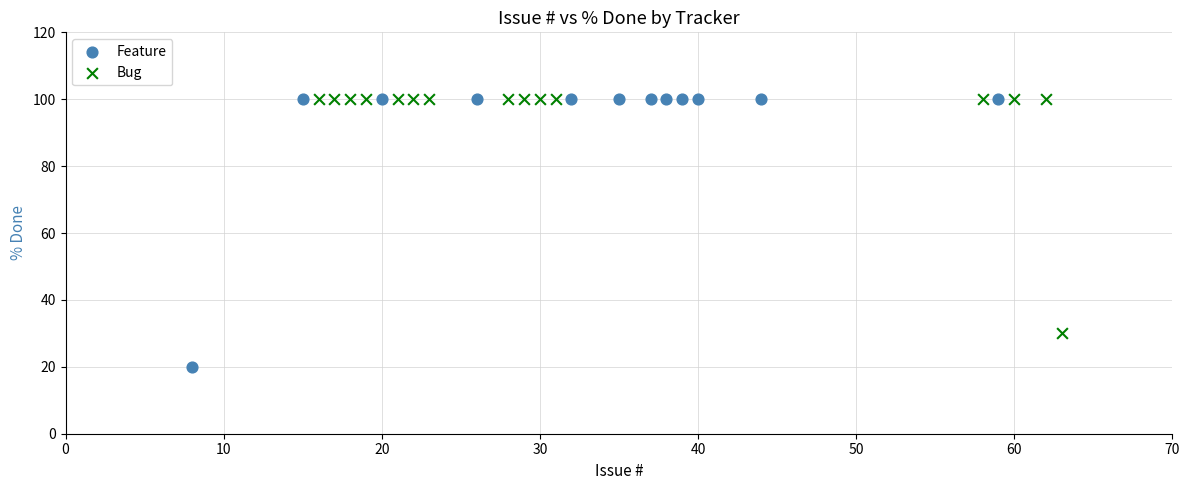

Which series has the widest spread of Y values?

Feature